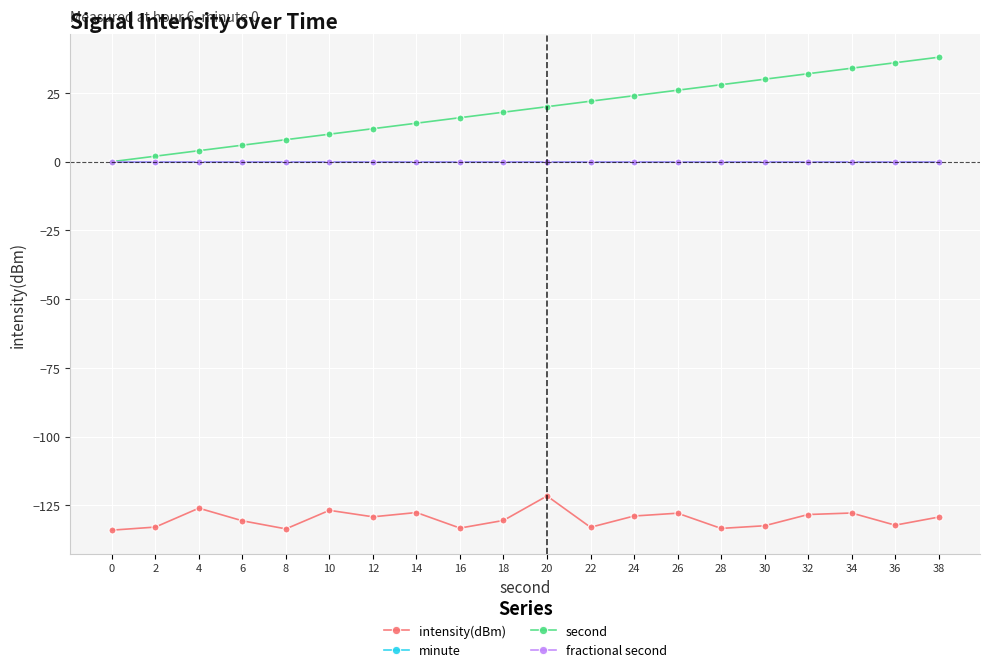

True or false: intensity(dBm) has a value of -130.7 at 6.

True